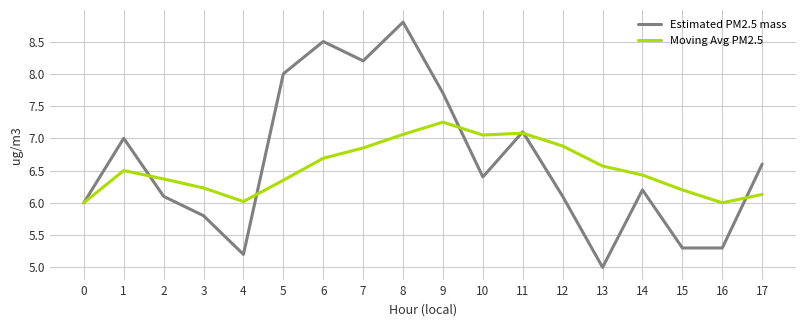

Which series has the largest total across all categories?

Estimated PM2.5 mass